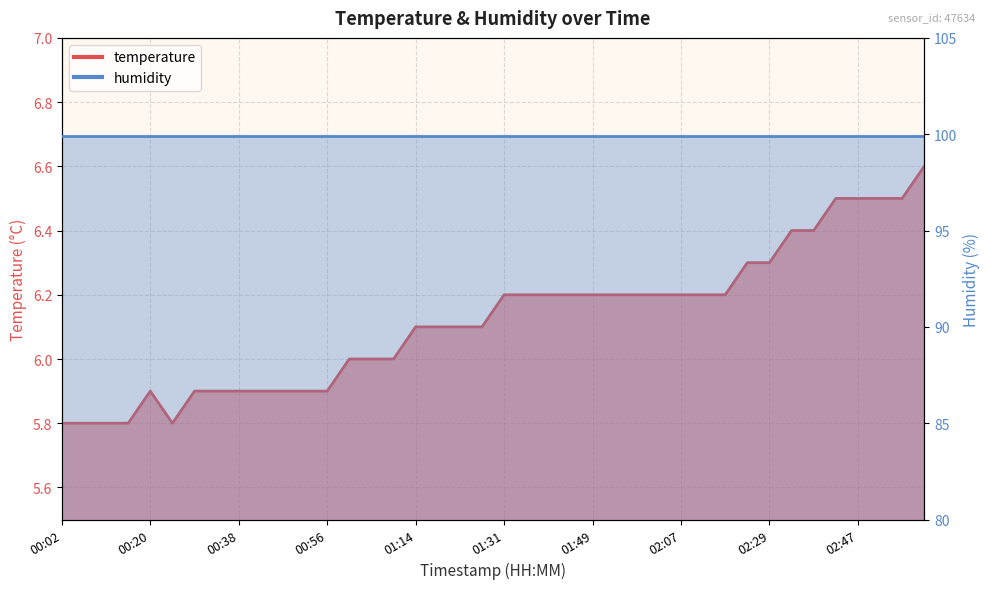

Does the chart display data point markers on the line(s)?

No